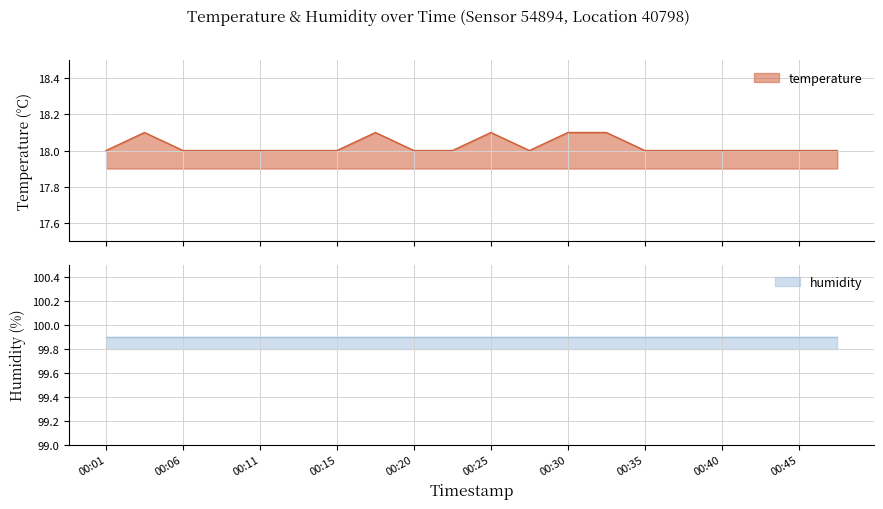

Where is the first local maximum?

00:03